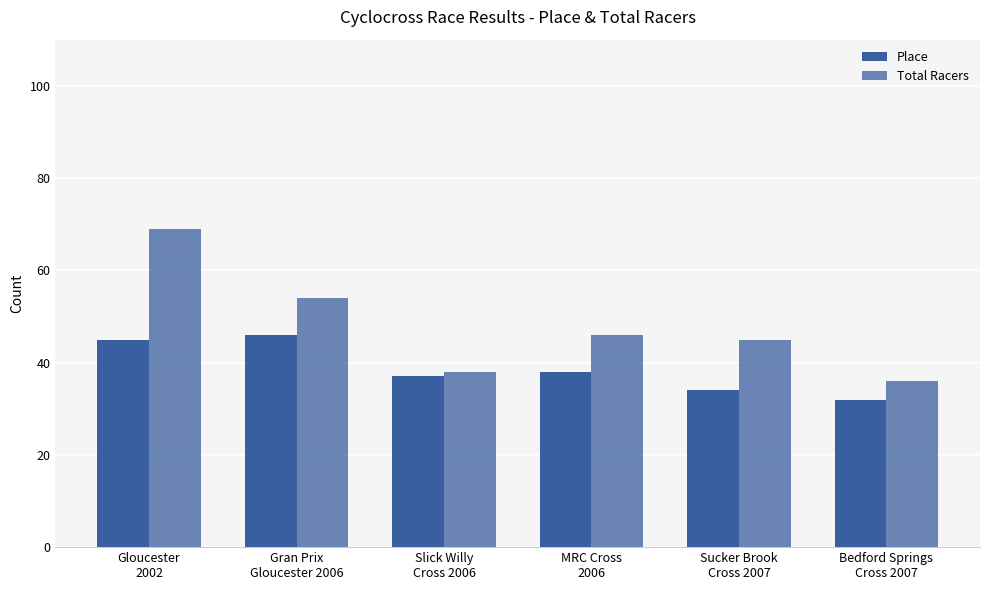

The value of Place at Bedford Springs
Cross 2007 is 14. True or false?

False